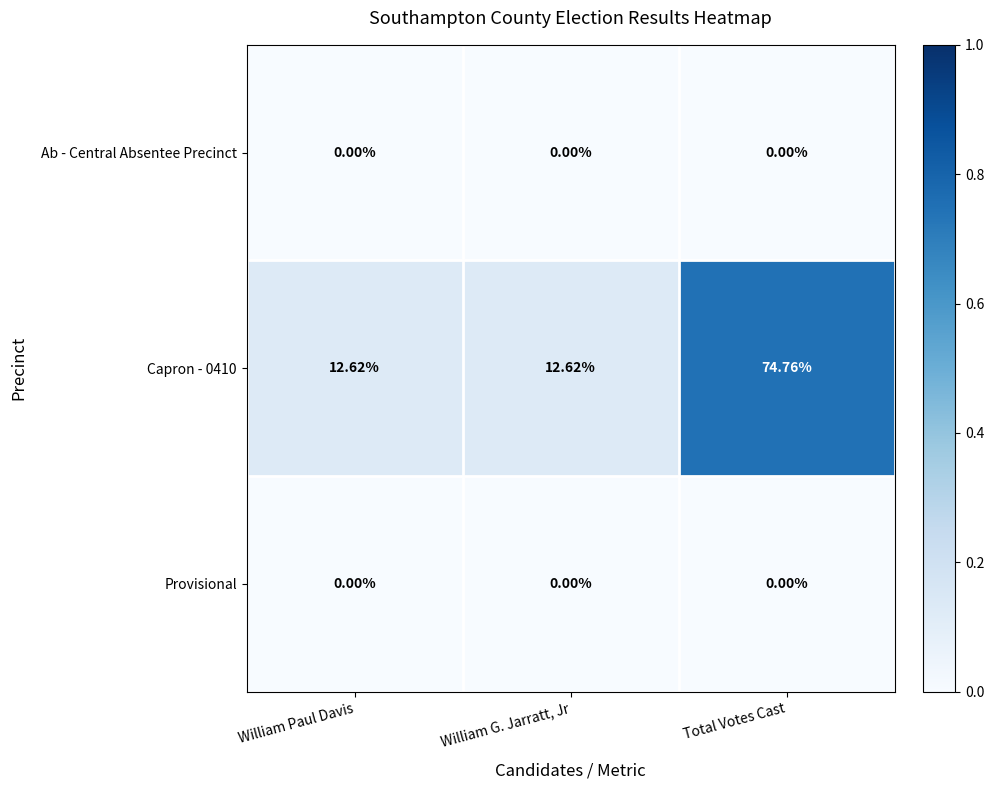

Is the value of Capron - 0410 at Total Votes Cast greater than the value of Provisional at William Paul Davis?

Yes